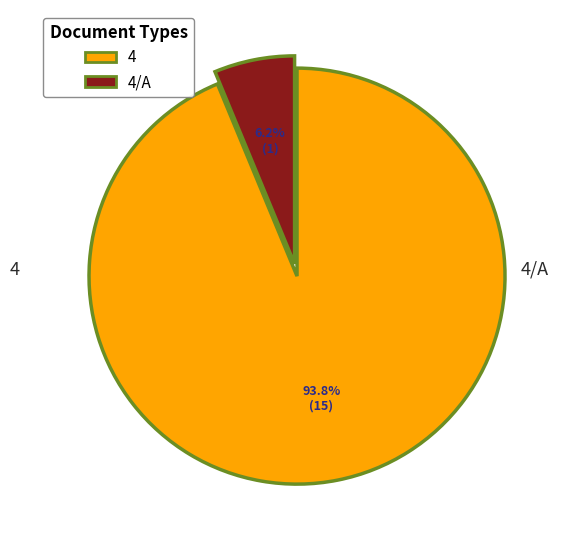

Rank the categories by value from lowest to highest.

4/A, 4